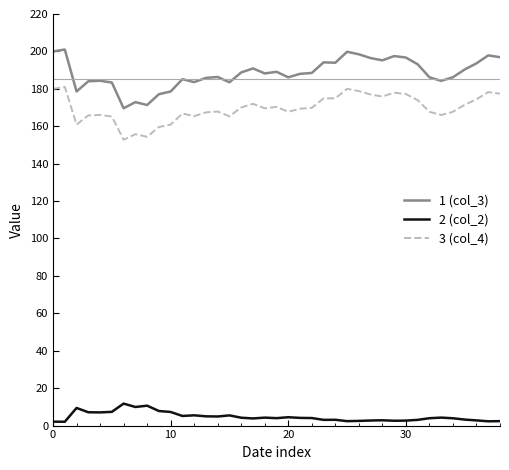

What is the maximum value shown in the chart?

201.0